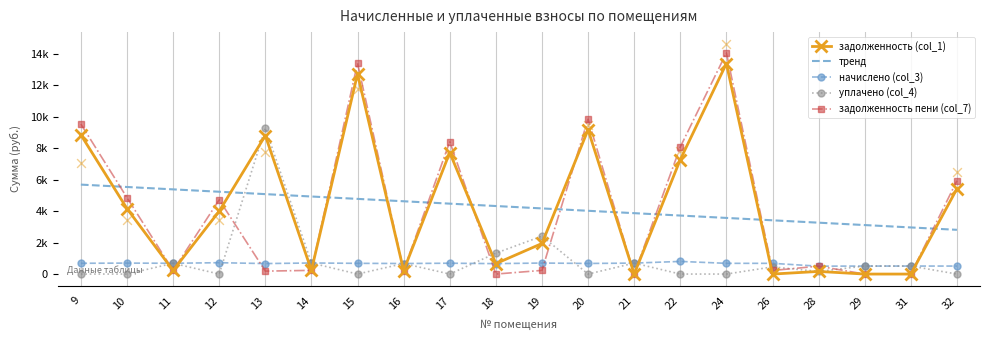

What is the total value across all series at 17?

21314.2